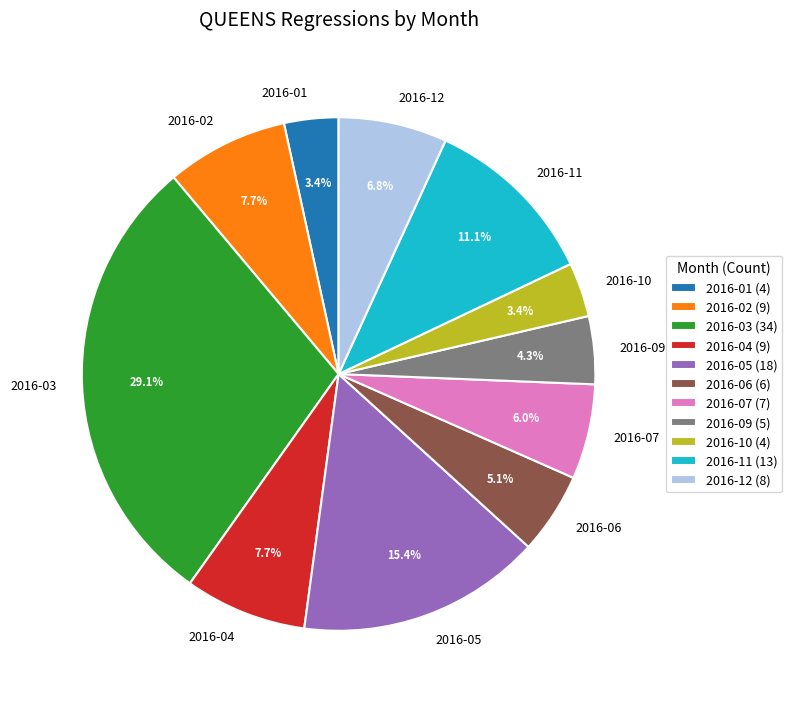

True or false: 2016-07 accounts for 19% of the total.

False